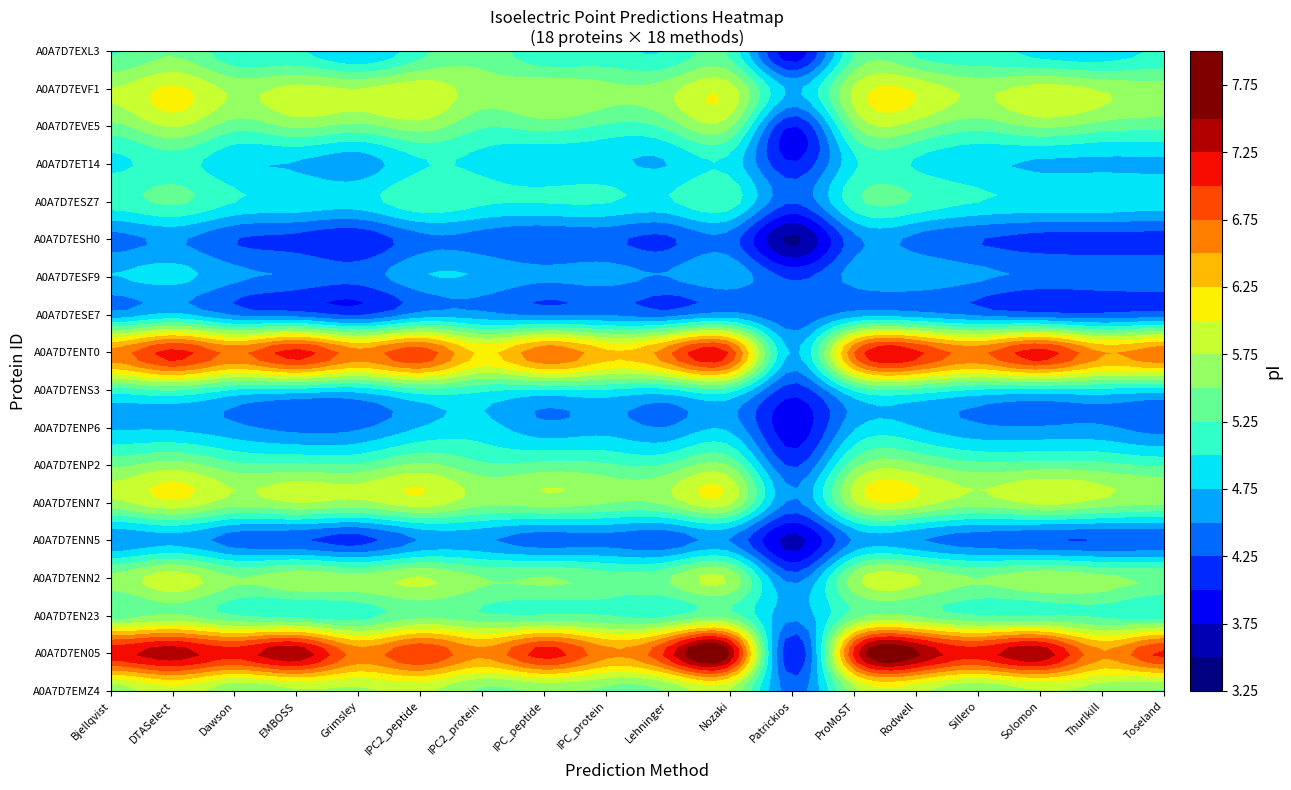

Which series has the largest range (max minus min)?

A0A7D7EN05